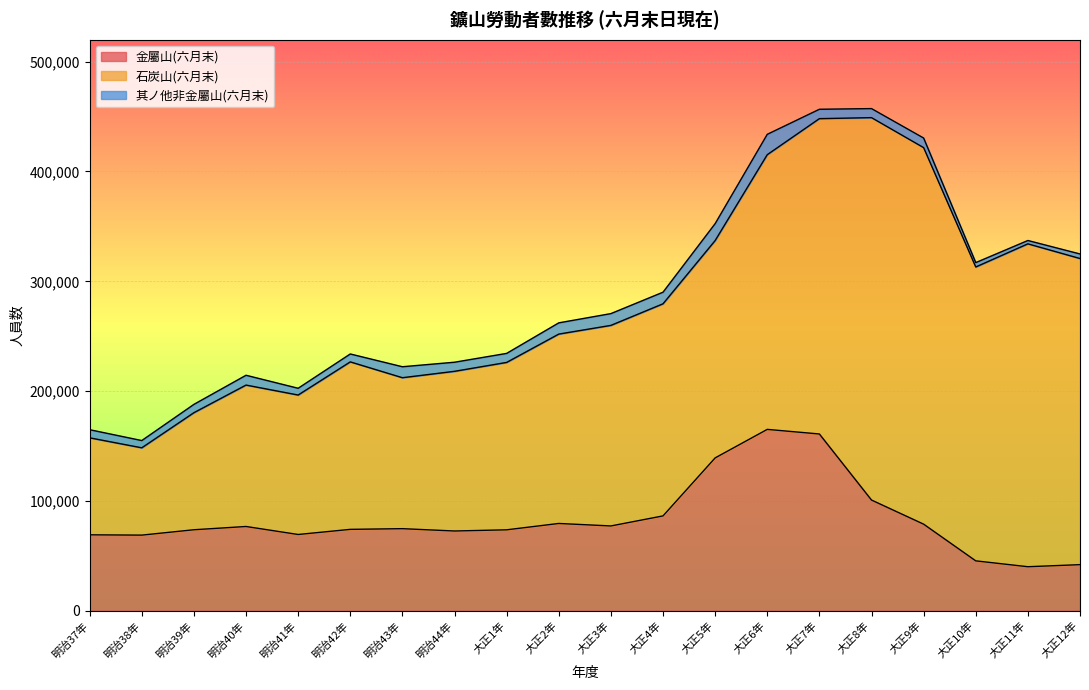

The 其ノ他非金屬山(六月末) series shows 3638 at 大正5年. True or false?

False